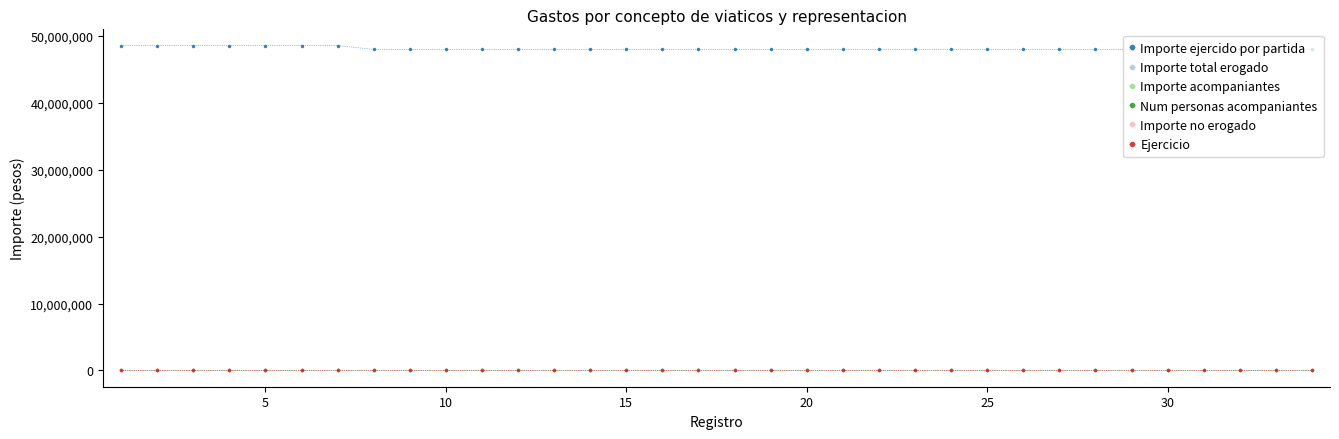

Is this an area chart (filled region under the line)?

No